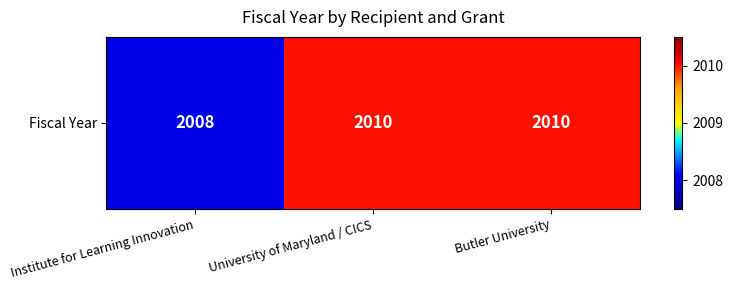

Is it true that the value at University of Maryland / CICS is 1293?

False